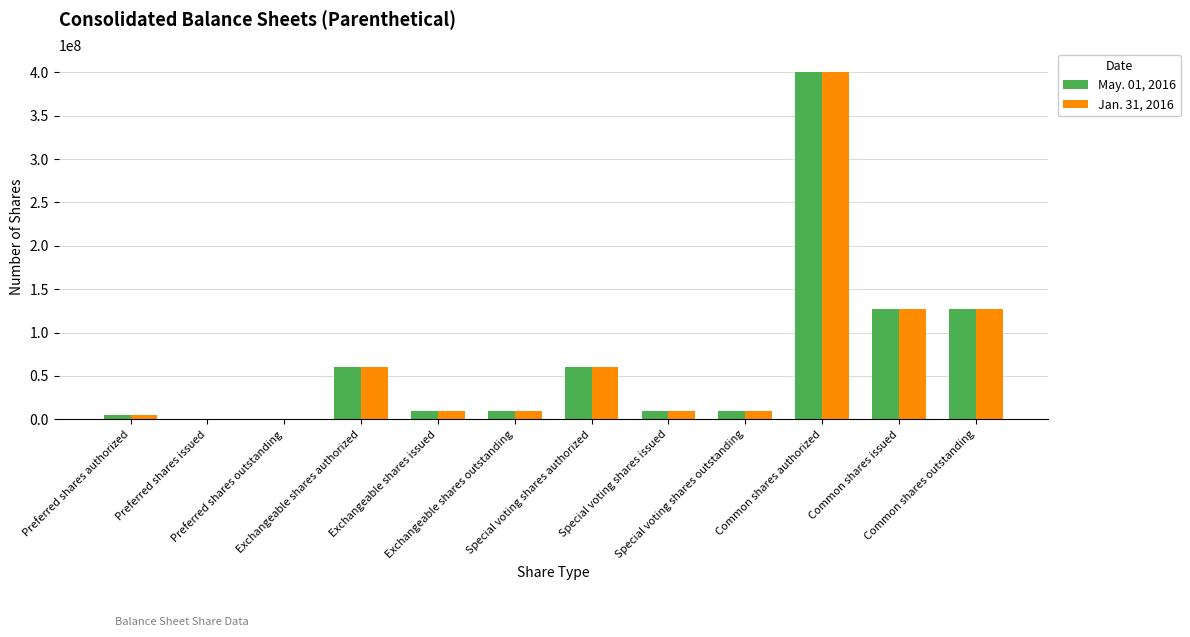

What is the greatest value displayed?

400000000